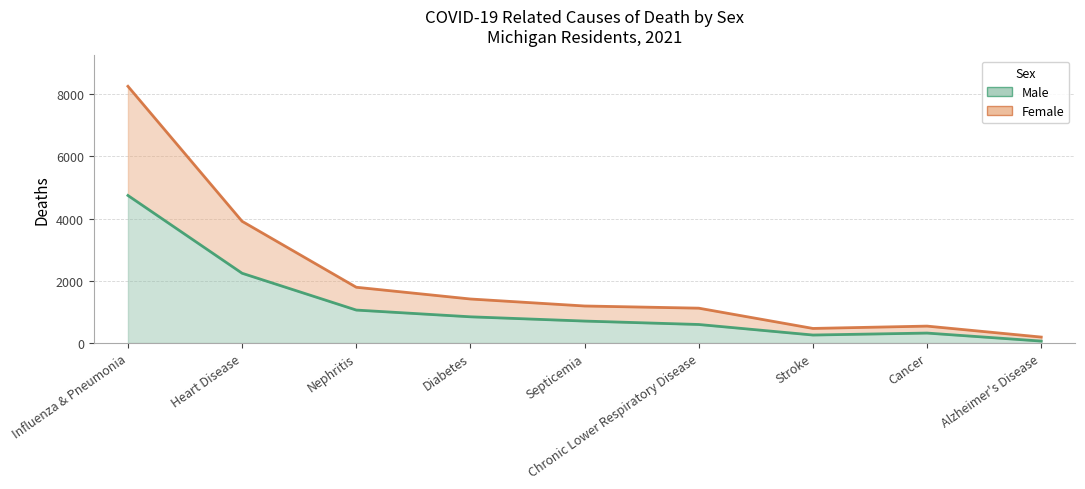

What is the greatest value displayed?

8257